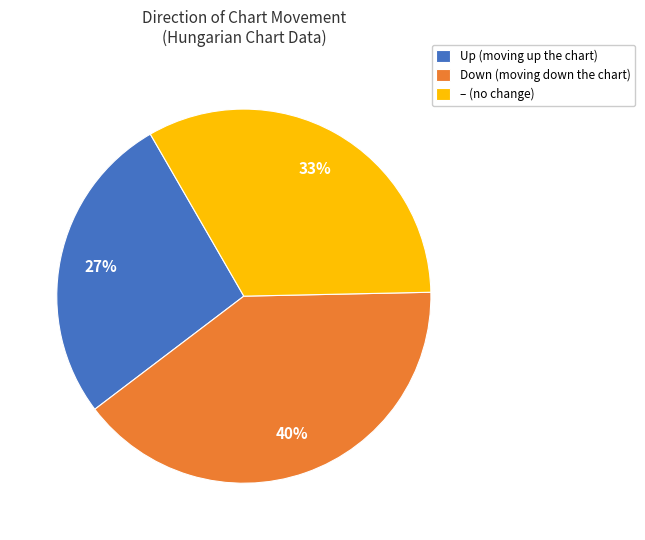

How many segments does this pie chart have?

3